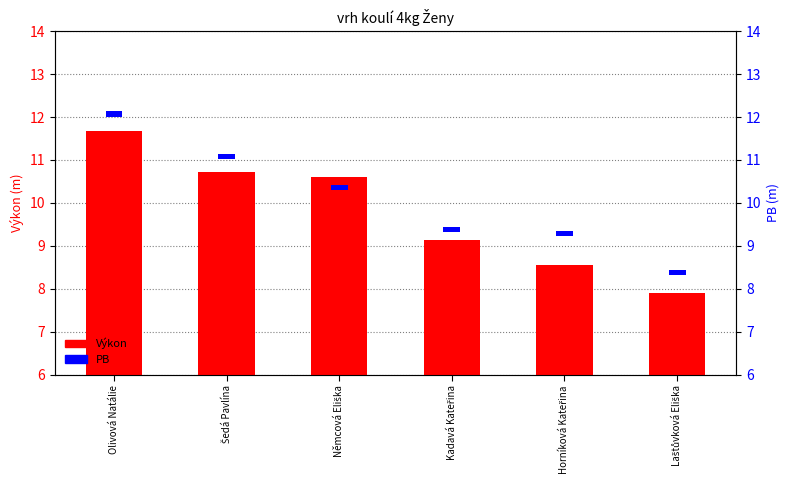

What is the label of the 1st bar from the left?

Olivová Natálie